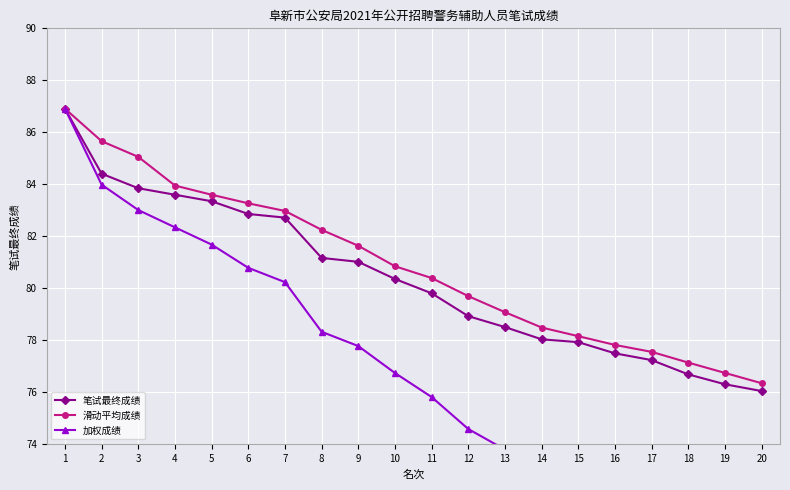

Rank the series by their maximum value, from highest to lowest.

笔试最终成绩, 滑动平均成绩, 加权成绩